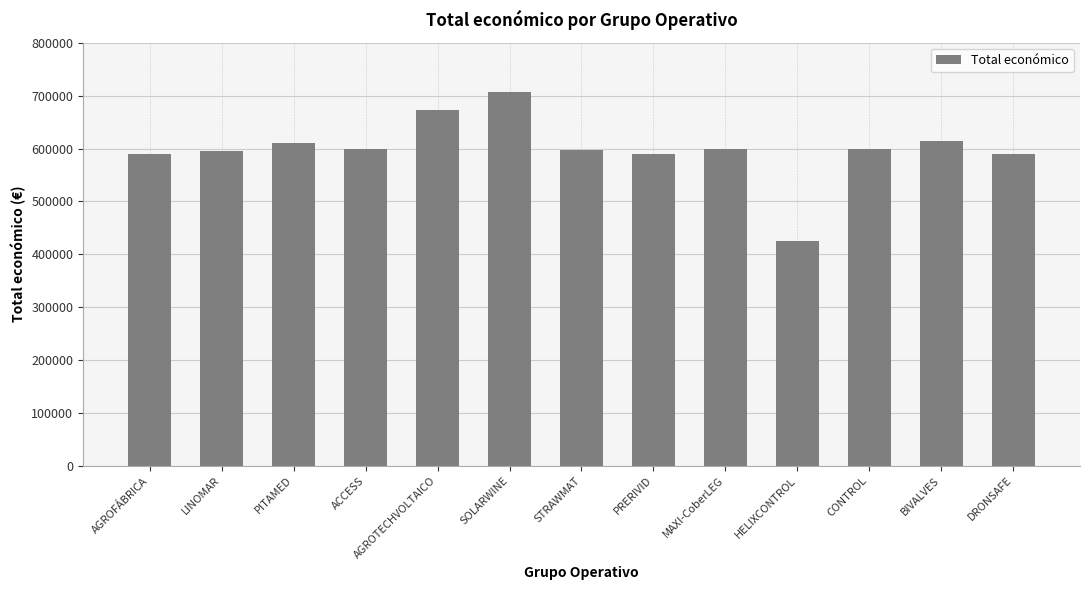

What is the smallest value displayed?

424720